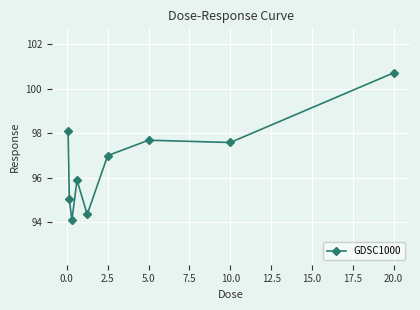

True or false: there are more than 0 points higher than both neighbors.

True